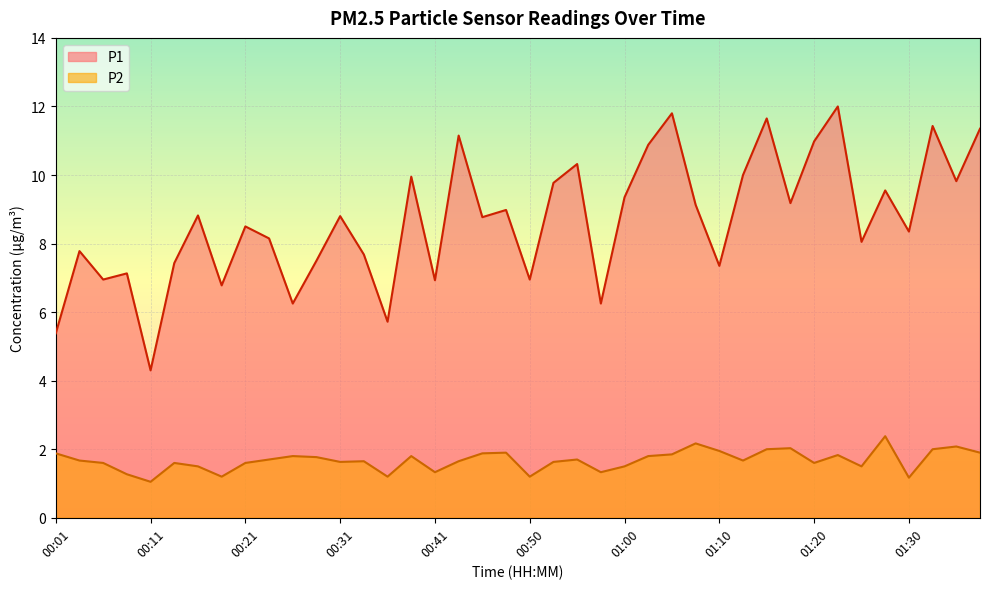

Does the chart display data point markers on the line(s)?

No